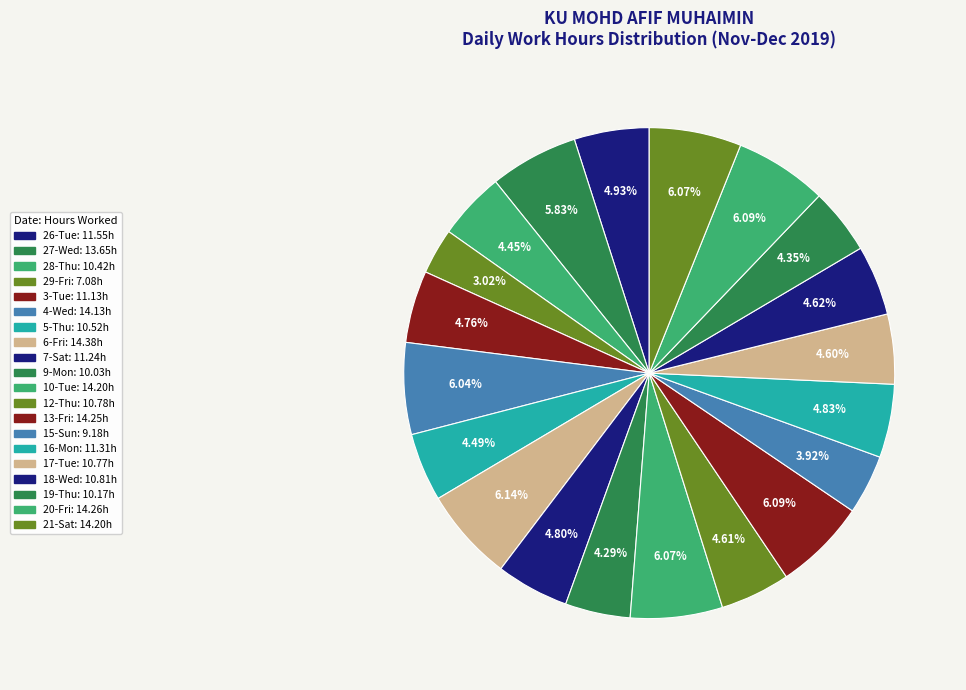

Which has a higher value, 20-Fri or 9-Mon?

20-Fri